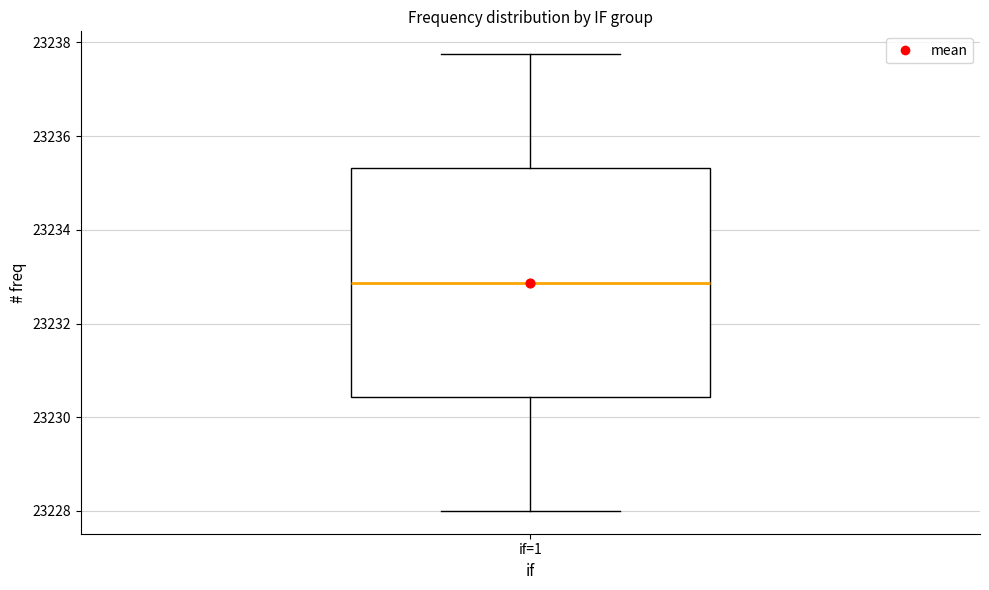

Transcribe this box plot: give where the median line is, the range the box spans, and where the two whiskers end, as read against the y-axis. The values are not printed on the chart, so give them approximately, as read against the axis.

median 23232.8, box 23230.4 to 23235.4, whiskers 23228.0 to 23237.8